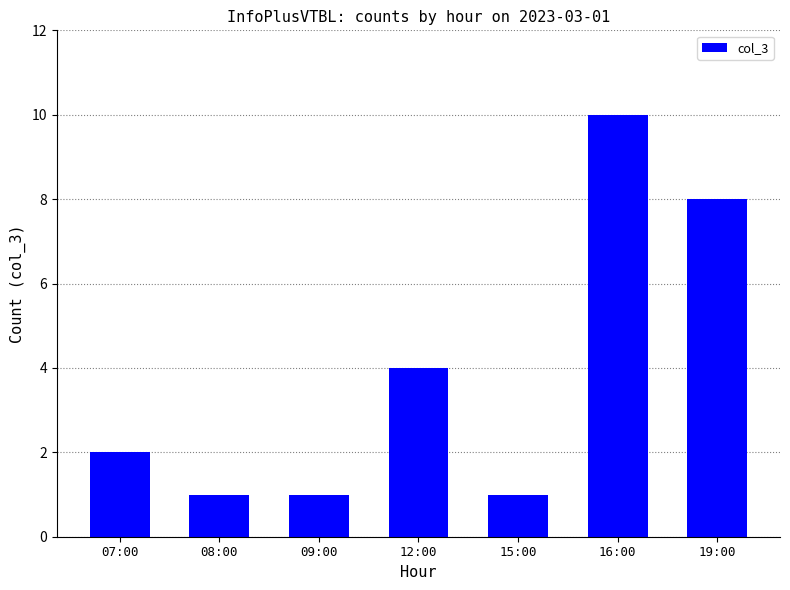

The value at 19:00 is 3. True or false?

False